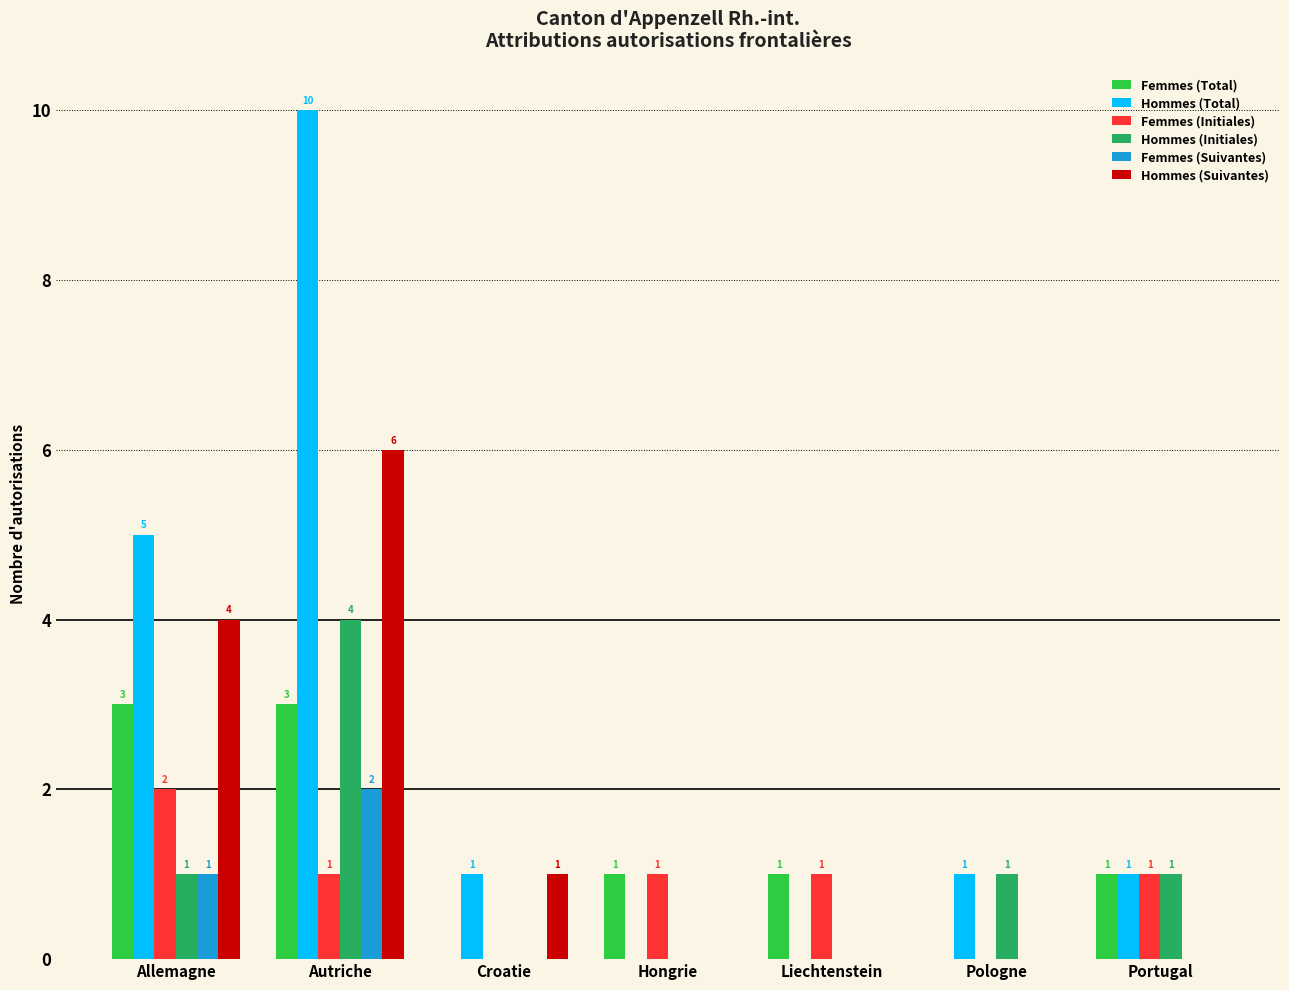

Where is Femmes (Suivantes) nearest to the value 1?

Allemagne